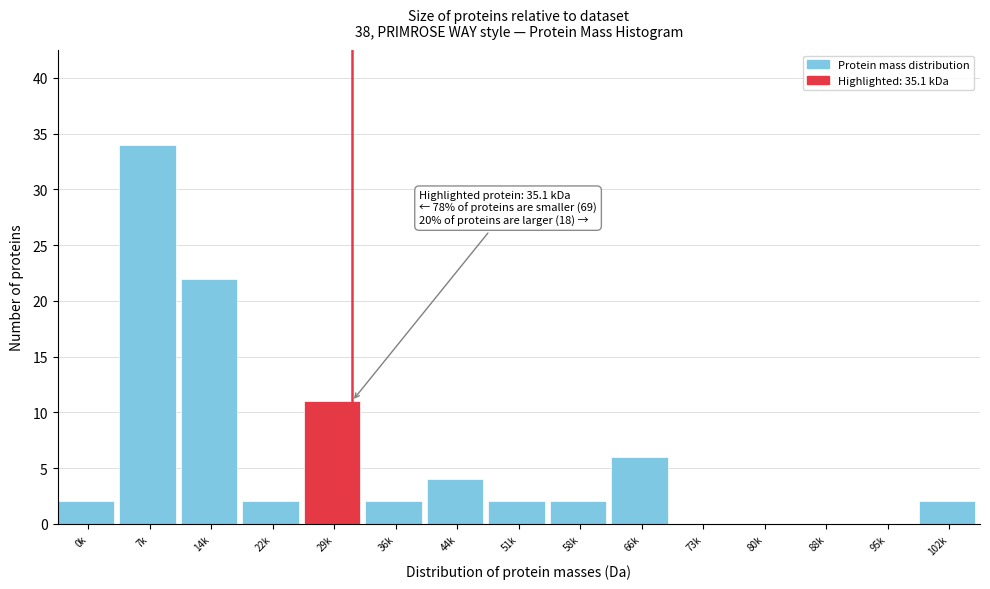

Reading right to left, extract all data points from this chart.

102k=2	95k=0	88k=0	80k=0	73k=0	66k=6	58k=2	51k=2	44k=4	36k=2	29k=11	22k=2	14k=22	7k=34	0k=2